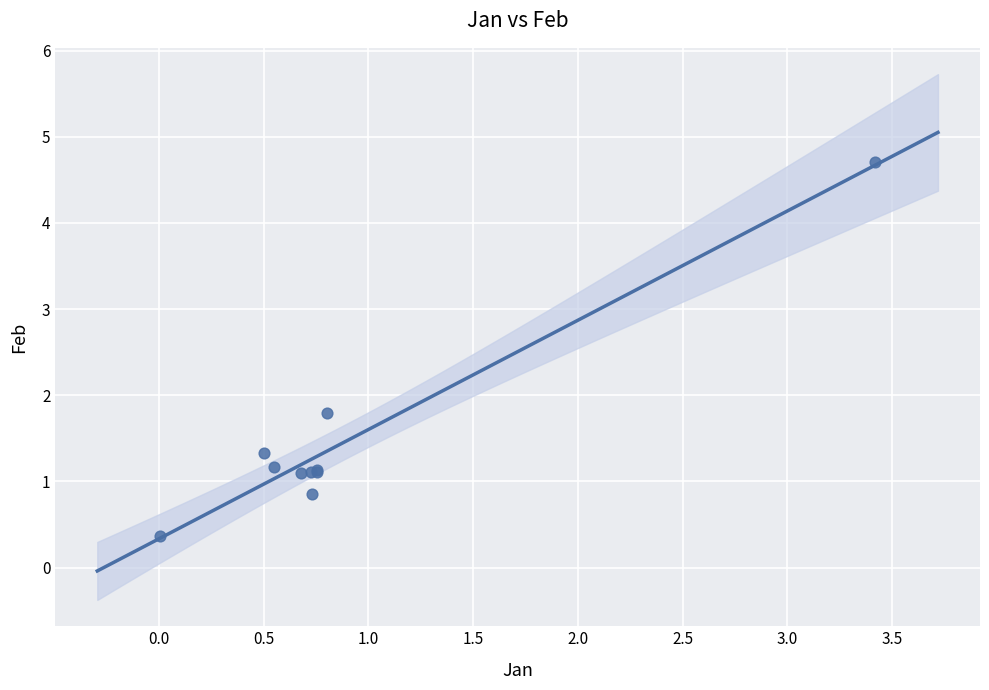

What Y value in the scatter plot is closest to 2?

1.8